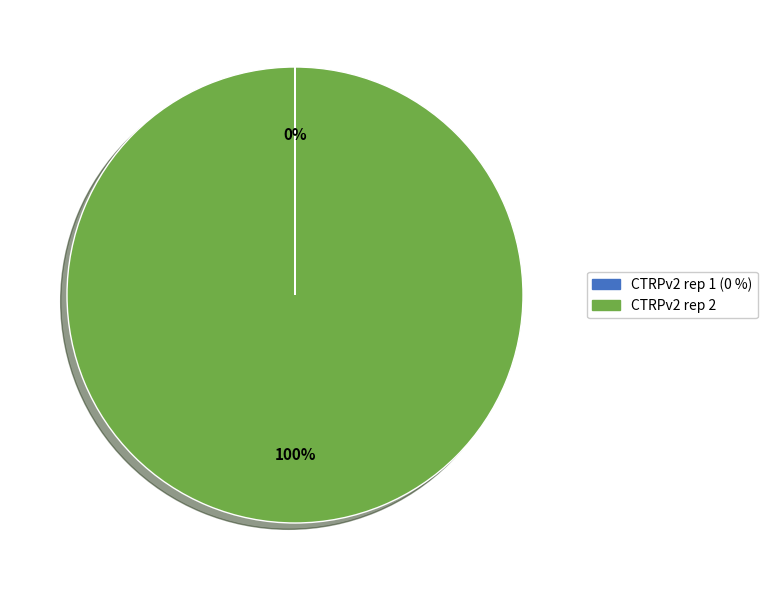

Which slice represents more than half of the pie?

CTRPv2 rep 2